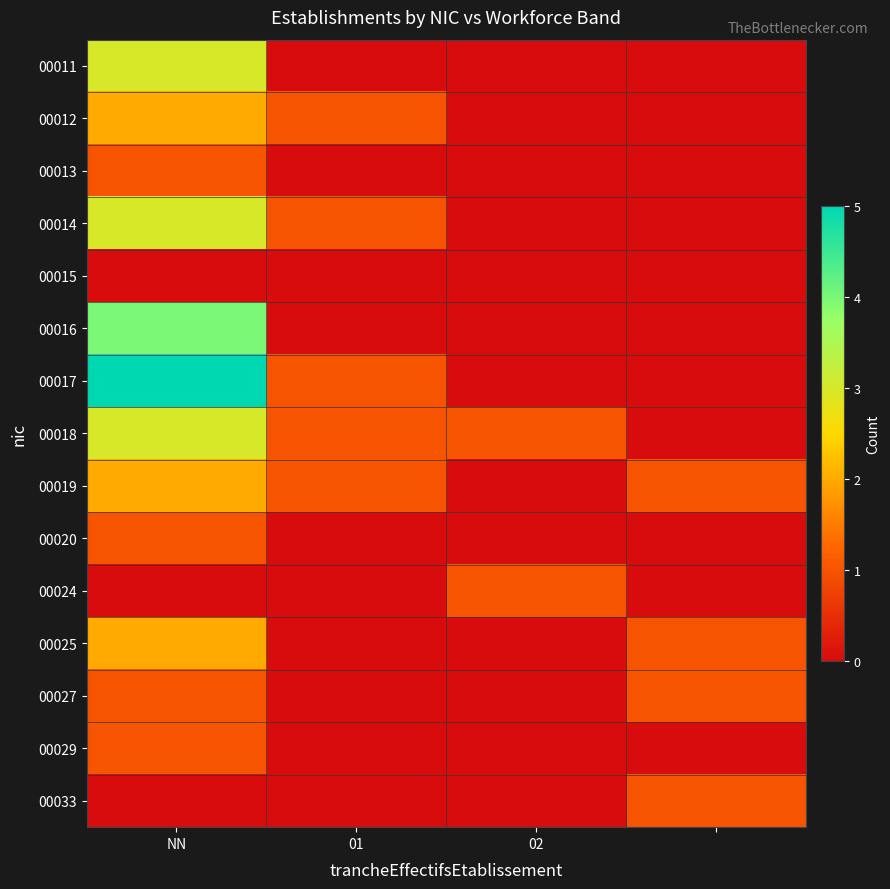

At how many categories does at least one series exceed 1?

1